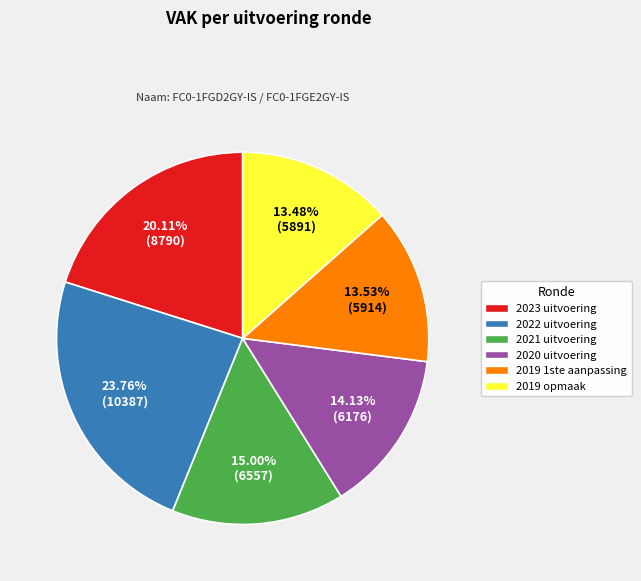

Does 2021 uitvoering account for over 50% of the chart?

No